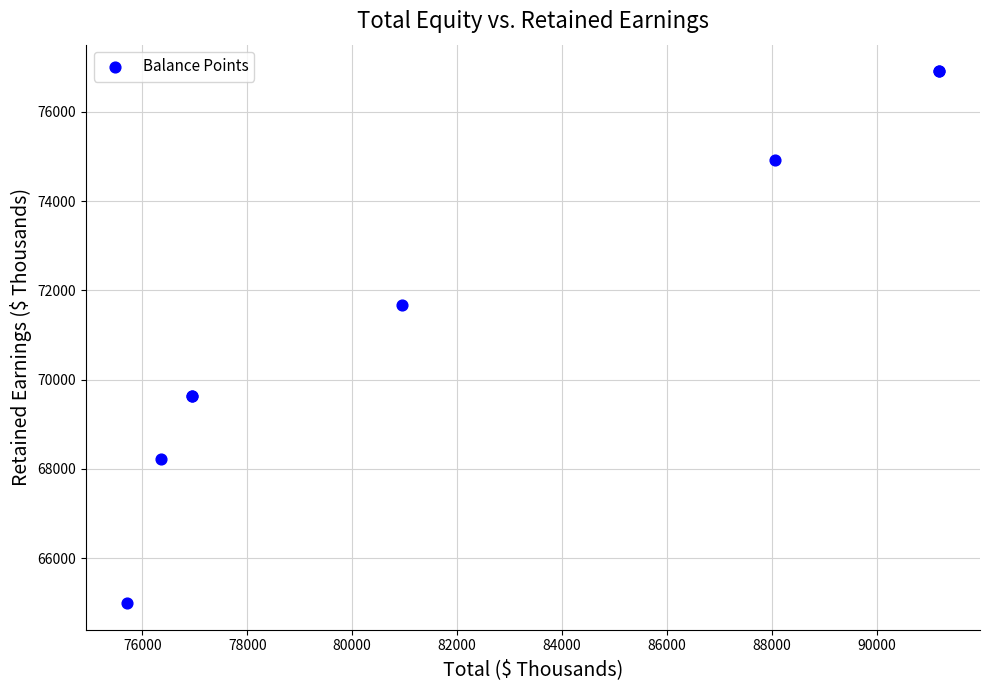

What Y value in the scatter plot is closest to 70952?

71670